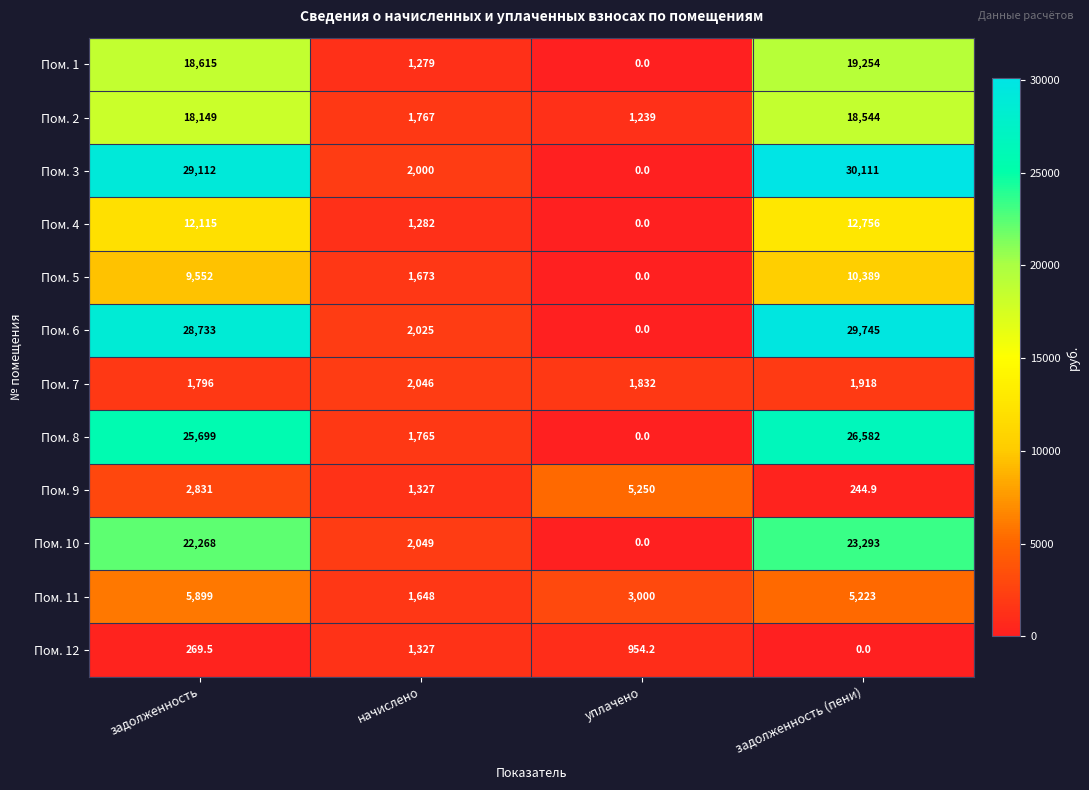

True or false: Пом. 9 has a value of 5250.0 at уплачено.

True